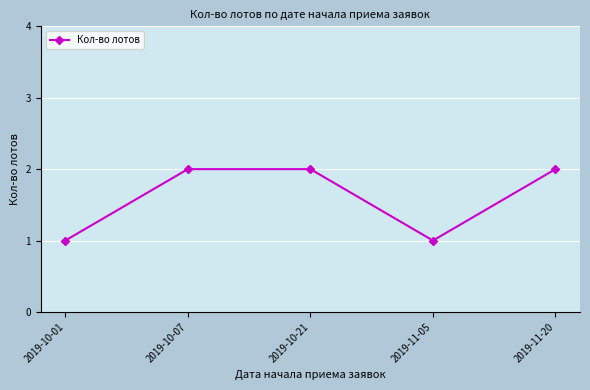

What is the change in value from 2019-10-01 to 2019-10-21?

+1